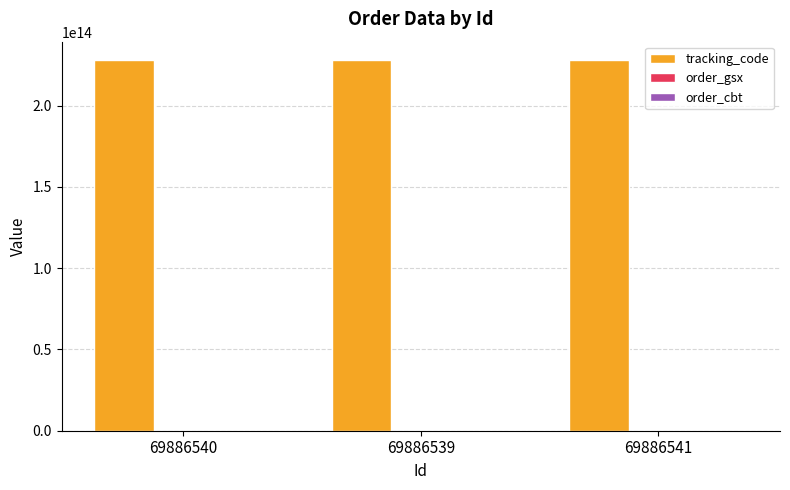

The value of tracking_code at 69886539 is 227894312559980. True or false?

True